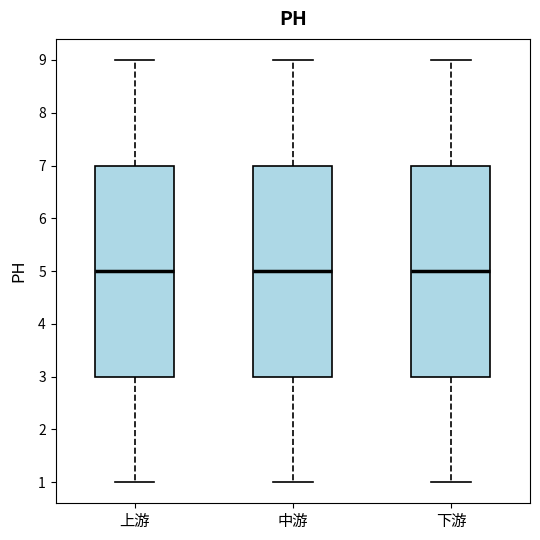

Reading left to right, transcribe this box plot: for each box, give where its median line is, the range the box spans, and where its two whiskers end, as read against the y-axis. The values are not printed on the chart, so give them approximately, as read against the axis.

上游: median 5, box 3 to 7, whiskers 1 to 9
中游: median 5, box 3 to 7, whiskers 1 to 9
下游: median 5, box 3 to 7, whiskers 1 to 9